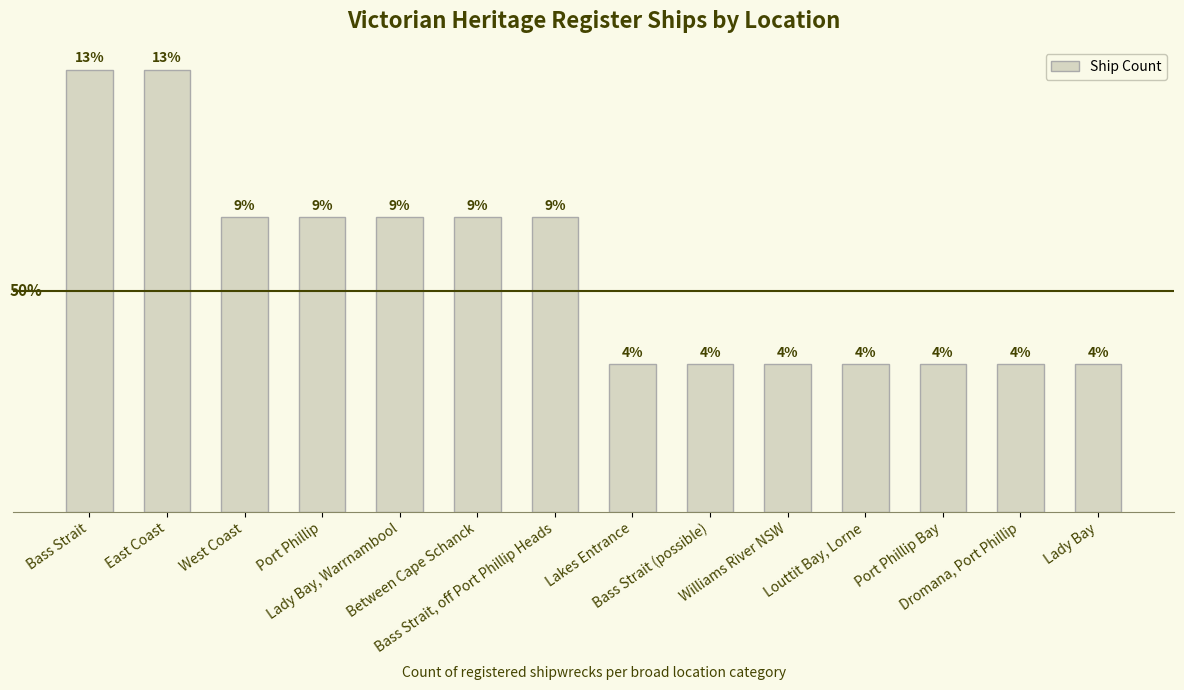

Are the bars horizontal?

No